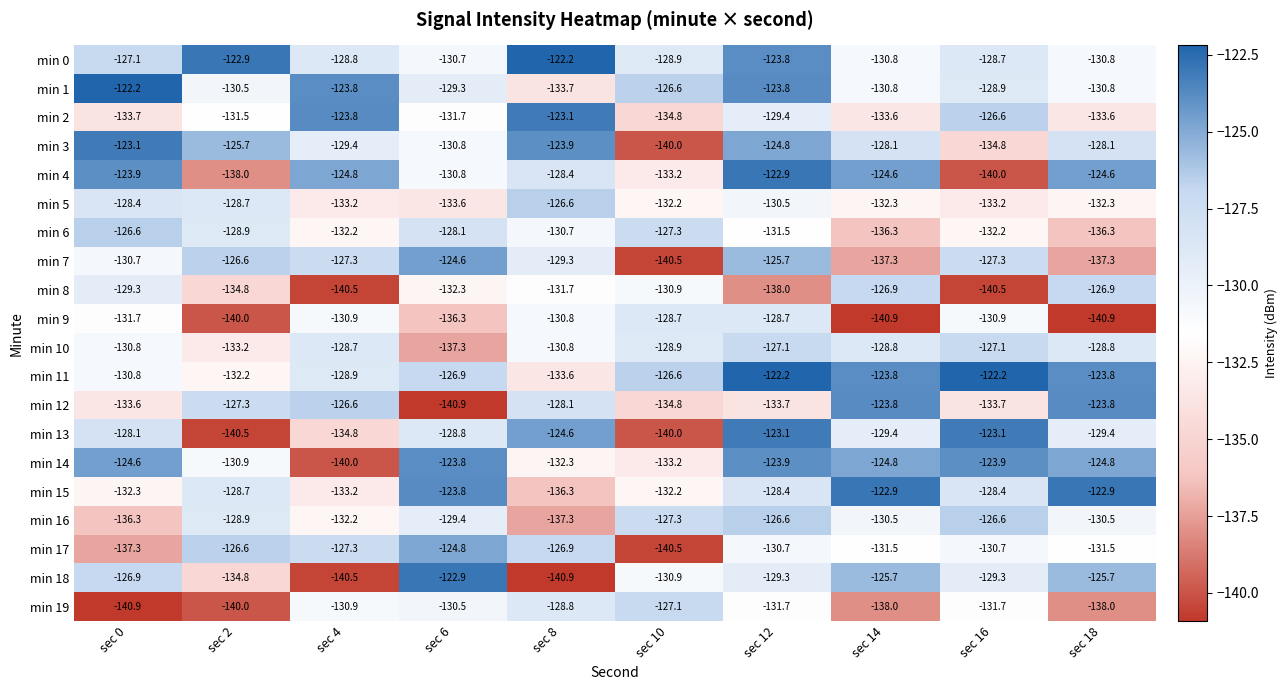

At which label does min 13 first exceed -128?

sec 8